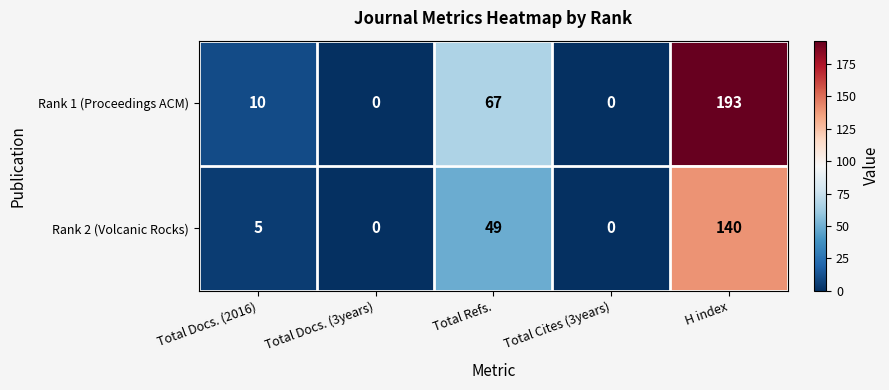

How many distinct data groups are displayed?

2